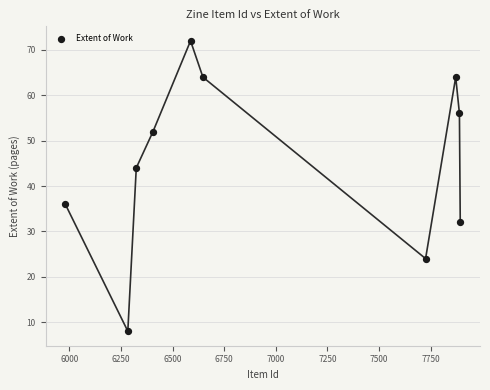

What is the range of Y values (max minus min)?

64